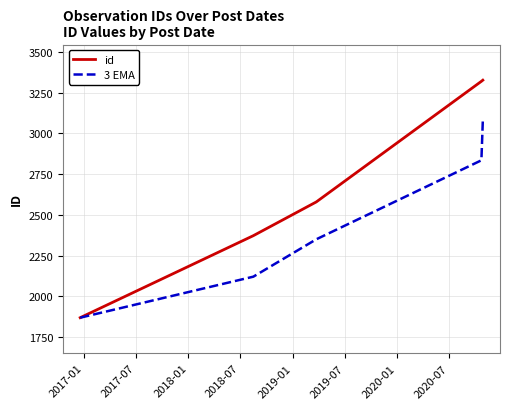

Does the chart display data point markers on the line(s)?

No